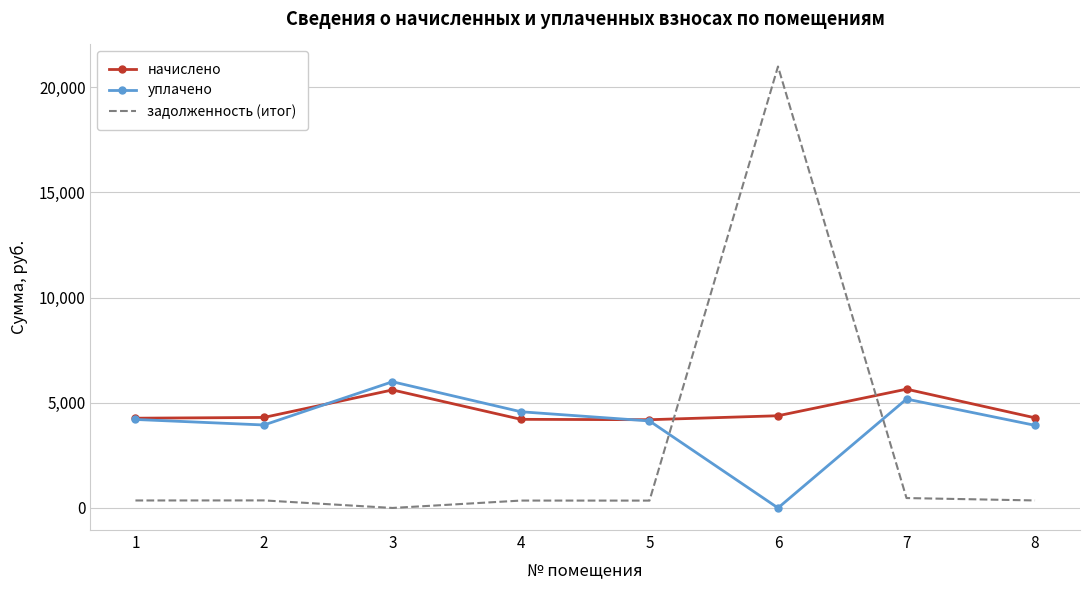

At which label does задолженность (итог) reach its peak?

6